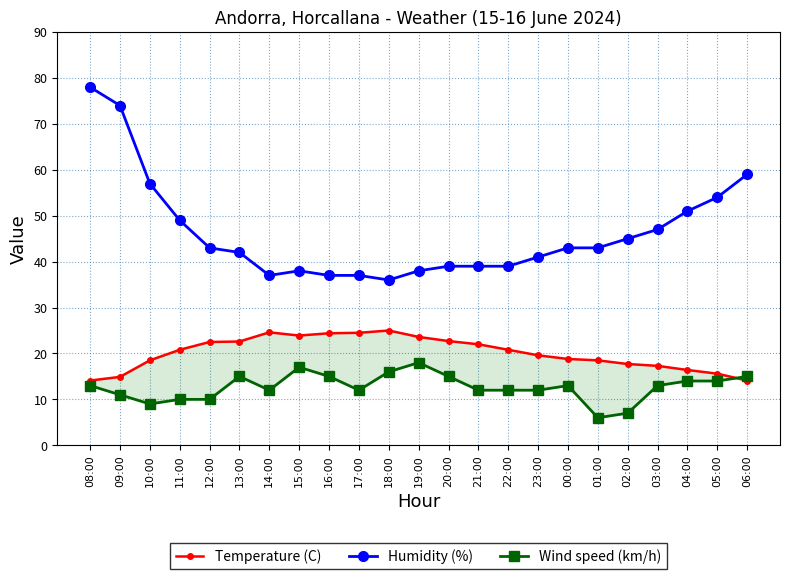

Is the value of Humidity (%) at 14:00 greater than the value of Wind speed (km/h) at 10:00?

Yes